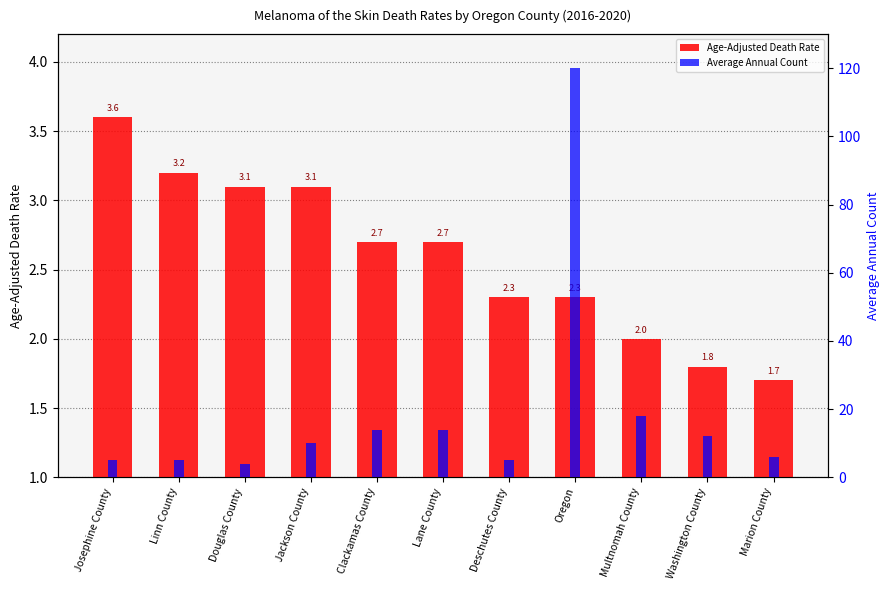

The Average Annual Count series shows 10.0 at Jackson County. True or false?

True